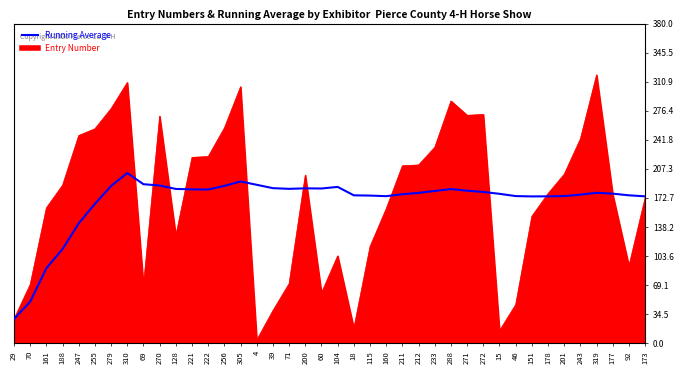

The Running Average series shows 187.6 at 270. True or false?

True